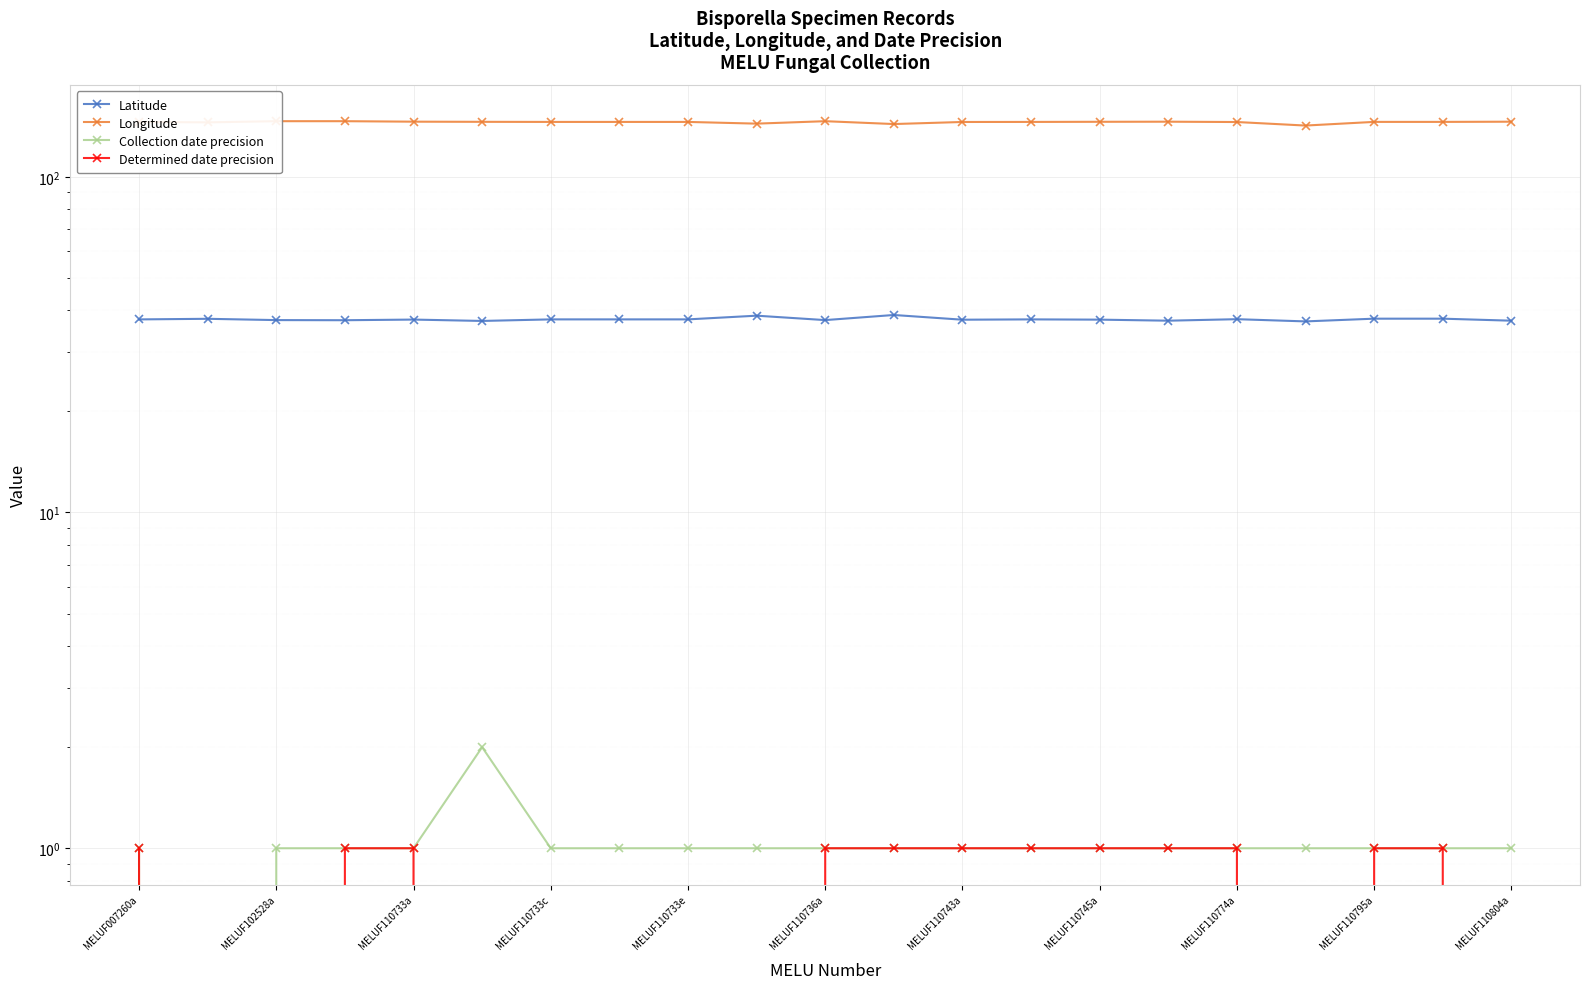

What is the lowest value of the Longitude series?

142.1